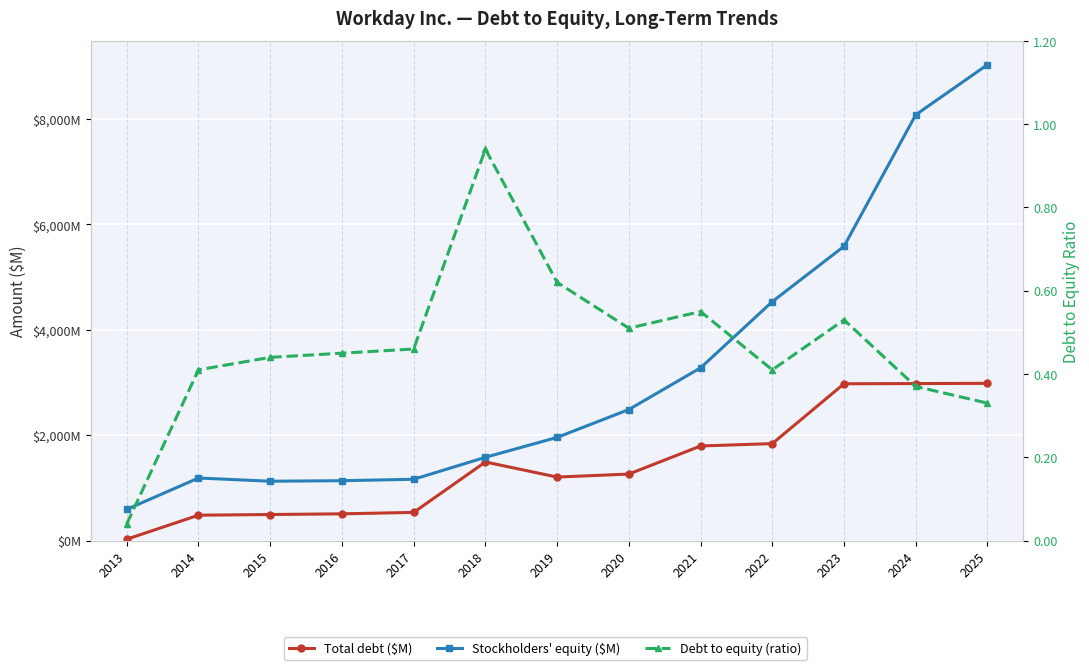

What is the total value across all series at 2017?

1697.5